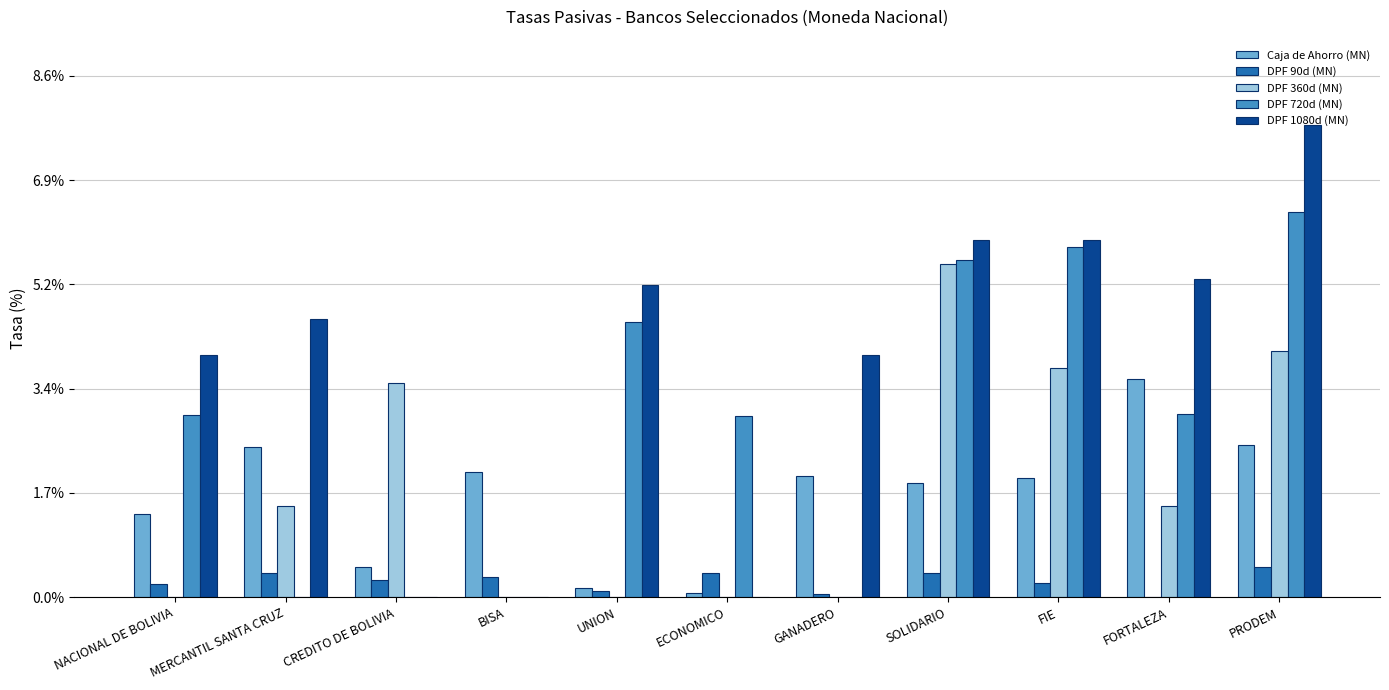

Reading left to right, list all the values displayed in this chart.

Caja de Ahorro (MN): NACIONAL DE BOLIVIA=1.4	MERCANTIL SANTA CRUZ=2.5	CREDITO DE BOLIVIA=0.5	BISA=2.1	UNION=0.2	ECONOMICO=0.1	GANADERO=2.0	SOLIDARIO=1.9	FIE=2.0	FORTALEZA=3.6	PRODEM=2.5
DPF 90d (MN): NACIONAL DE BOLIVIA=0.2	MERCANTIL SANTA CRUZ=0.4	CREDITO DE BOLIVIA=0.3	BISA=0.3	UNION=0.1	ECONOMICO=0.4	GANADERO=0.1	SOLIDARIO=0.4	FIE=0.2	FORTALEZA=0.0	PRODEM=0.5
DPF 360d (MN): NACIONAL DE BOLIVIA=0.0	MERCANTIL SANTA CRUZ=1.5	CREDITO DE BOLIVIA=3.5	BISA=0.0	UNION=0.0	ECONOMICO=0.0	GANADERO=0.0	SOLIDARIO=5.5	FIE=3.8	FORTALEZA=1.5	PRODEM=4.1
DPF 720d (MN): NACIONAL DE BOLIVIA=3.0	MERCANTIL SANTA CRUZ=0.0	CREDITO DE BOLIVIA=0.0	BISA=0.0	UNION=4.5	ECONOMICO=3.0	GANADERO=0.0	SOLIDARIO=5.6	FIE=5.8	FORTALEZA=3.0	PRODEM=6.4
DPF 1080d (MN): NACIONAL DE BOLIVIA=4.0	MERCANTIL SANTA CRUZ=4.6	CREDITO DE BOLIVIA=0.0	BISA=0.0	UNION=5.1	ECONOMICO=0.0	GANADERO=4.0	SOLIDARIO=5.9	FIE=5.9	FORTALEZA=5.2	PRODEM=7.8